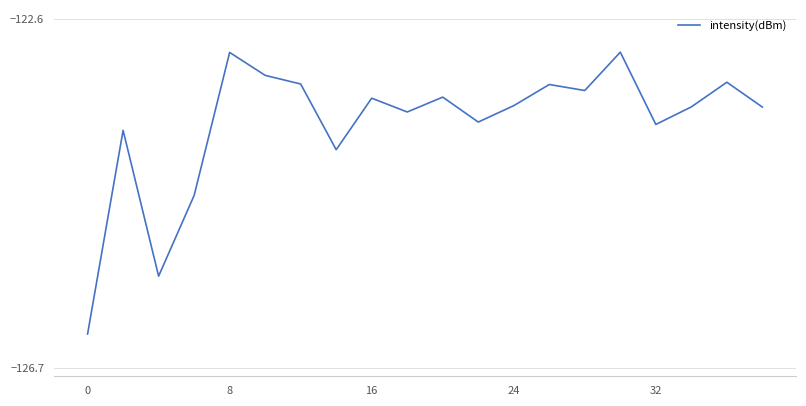

What is the greatest value displayed?

-123.0